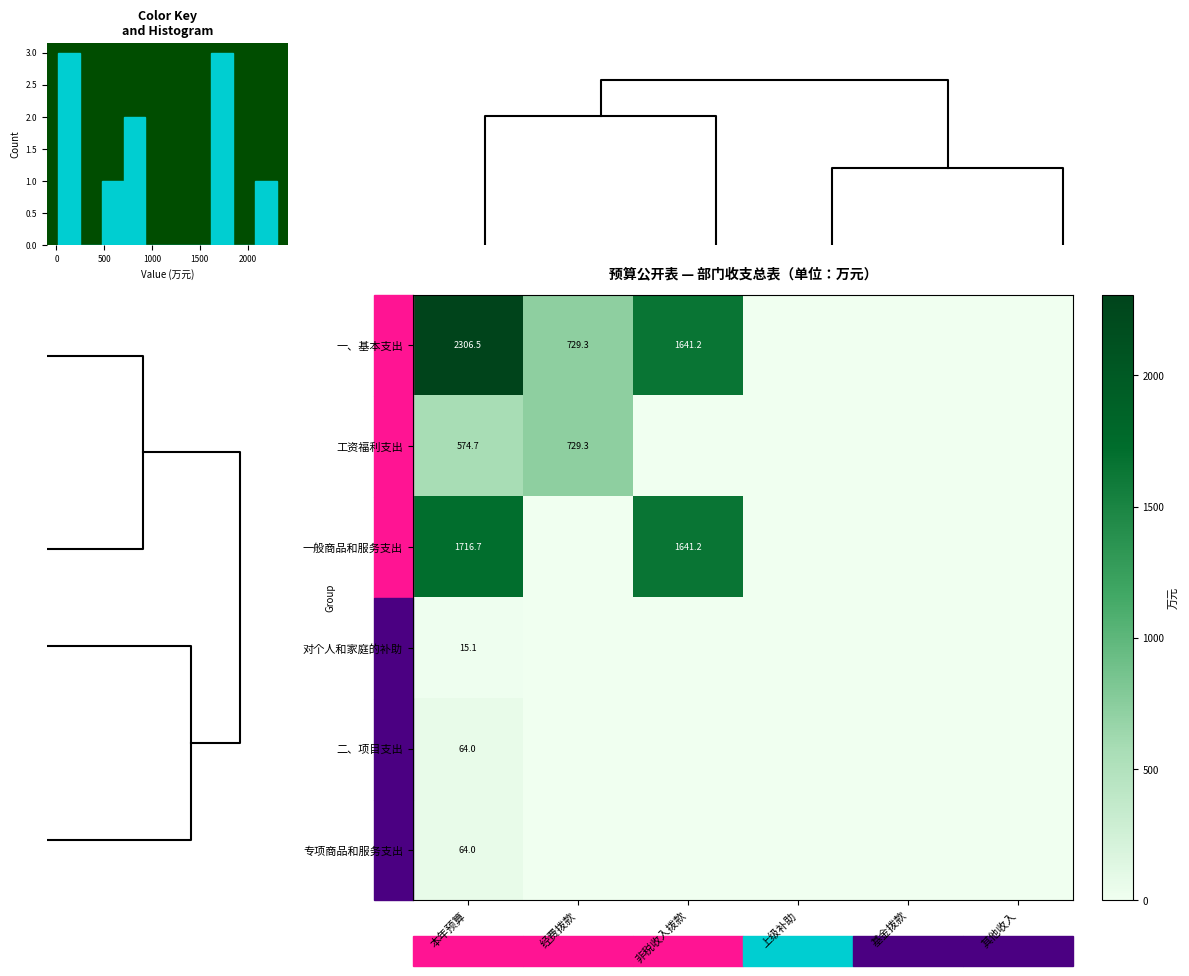

Is it true that 对个人和家庭的补助 equals 15.1 at 本年预算?

True